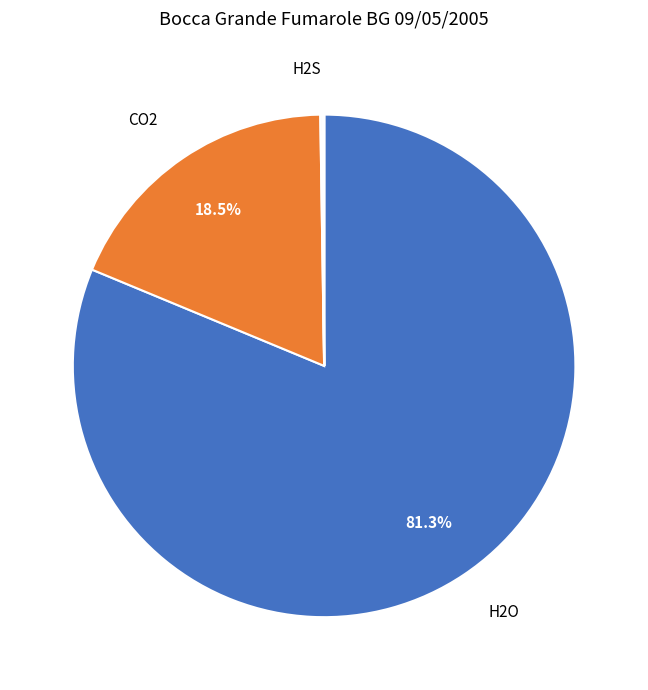

Is there a majority slice in this chart?

Yes